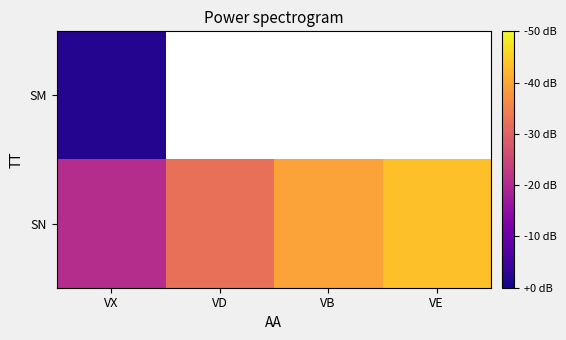

Is the value of SM at VB greater than the value of SN at VB?

No